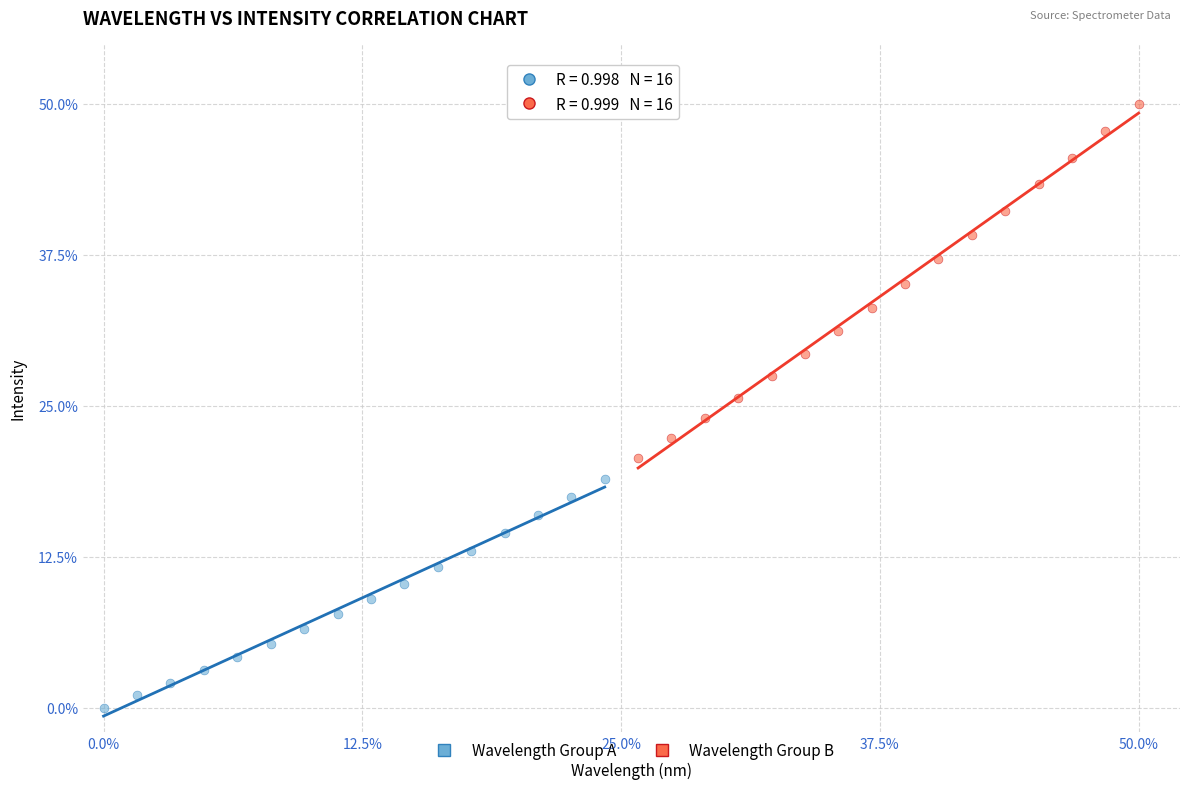

Which series has the largest Y range (max minus min)?

Wavelength Group B